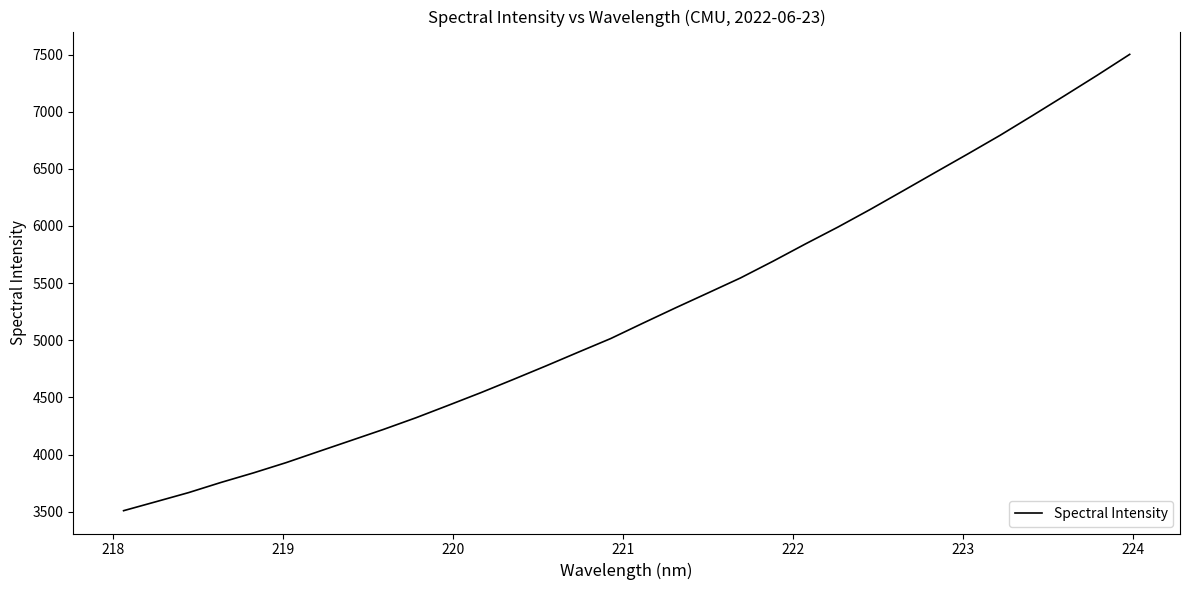

What is the difference between the second highest and second lowest values?

3730.8